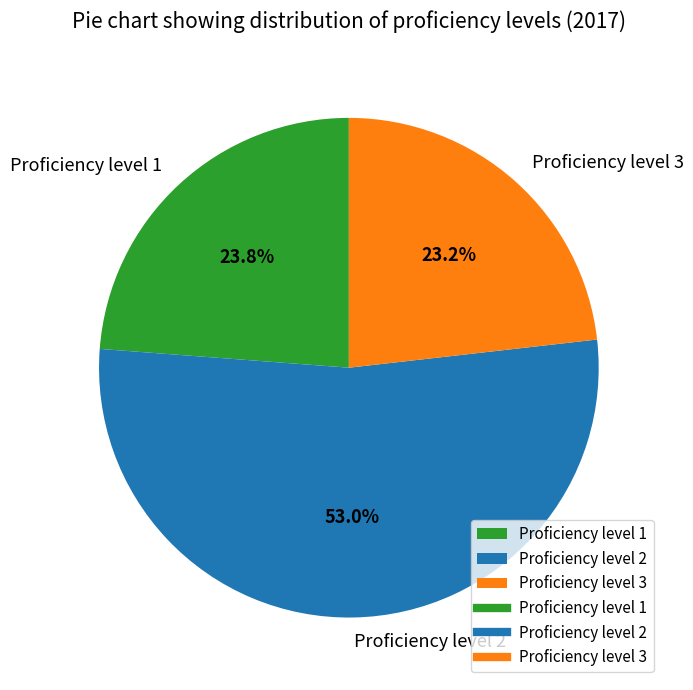

Which category has the smallest portion of the pie?

Proficiency level 3